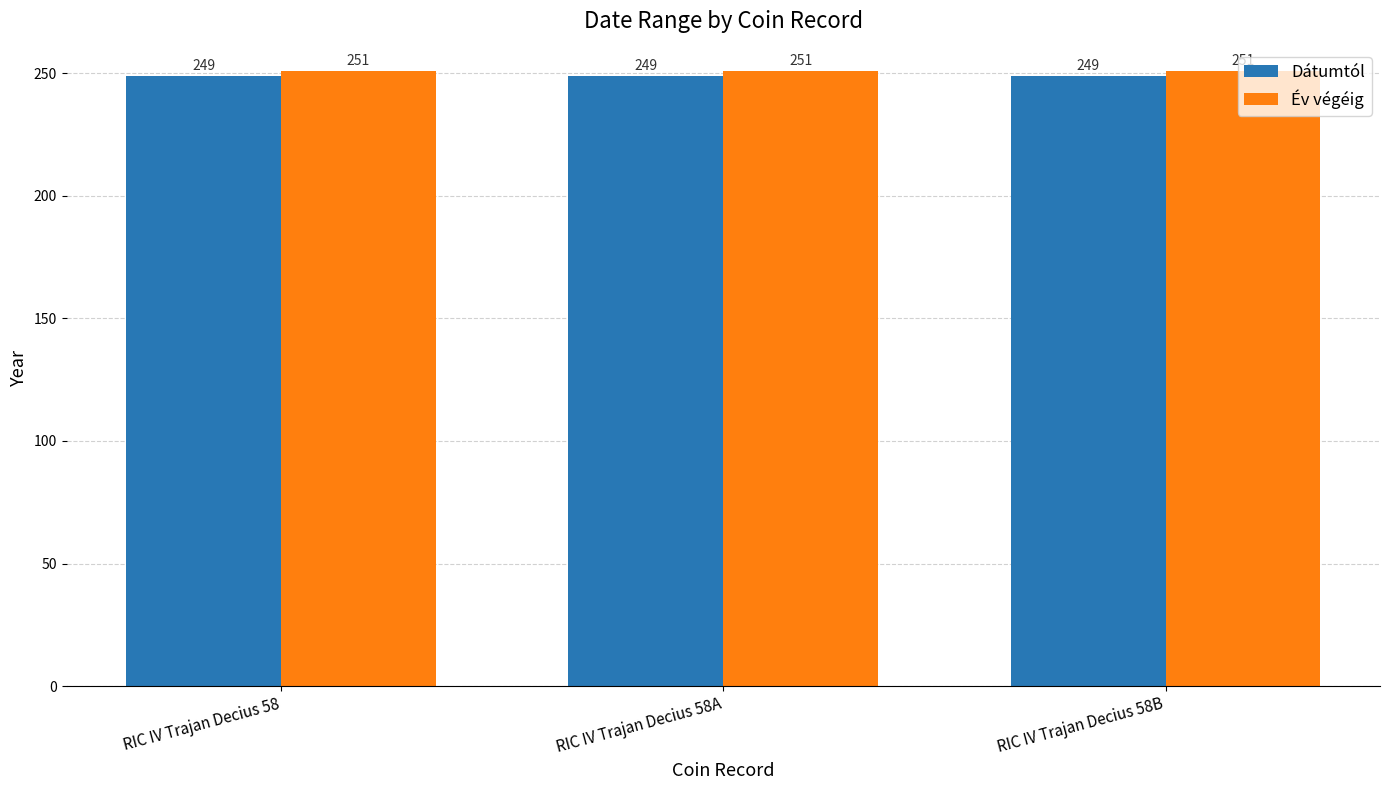

Is the value of Év végéig at RIC IV Trajan Decius 58 greater than the value of Dátumtól at RIC IV Trajan Decius 58A?

Yes